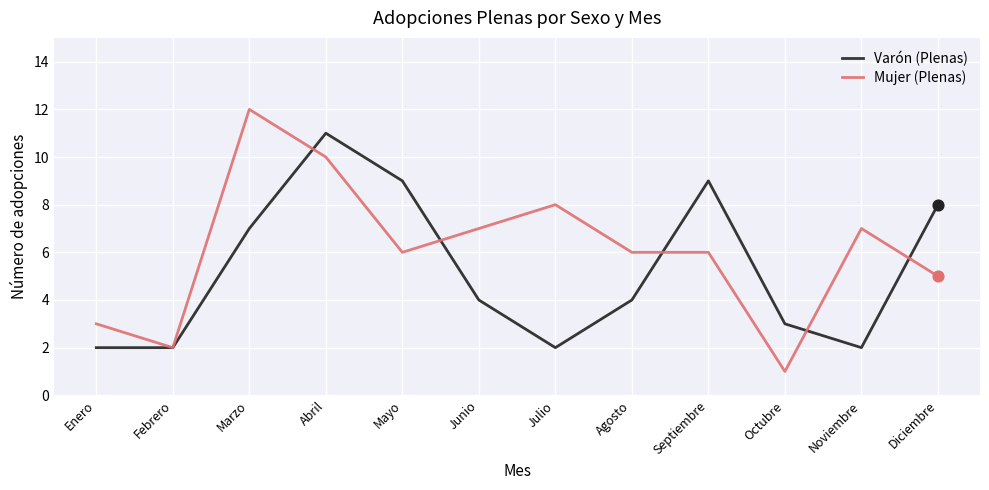

What are all the series names shown in the legend?

Varón (Plenas), Mujer (Plenas)